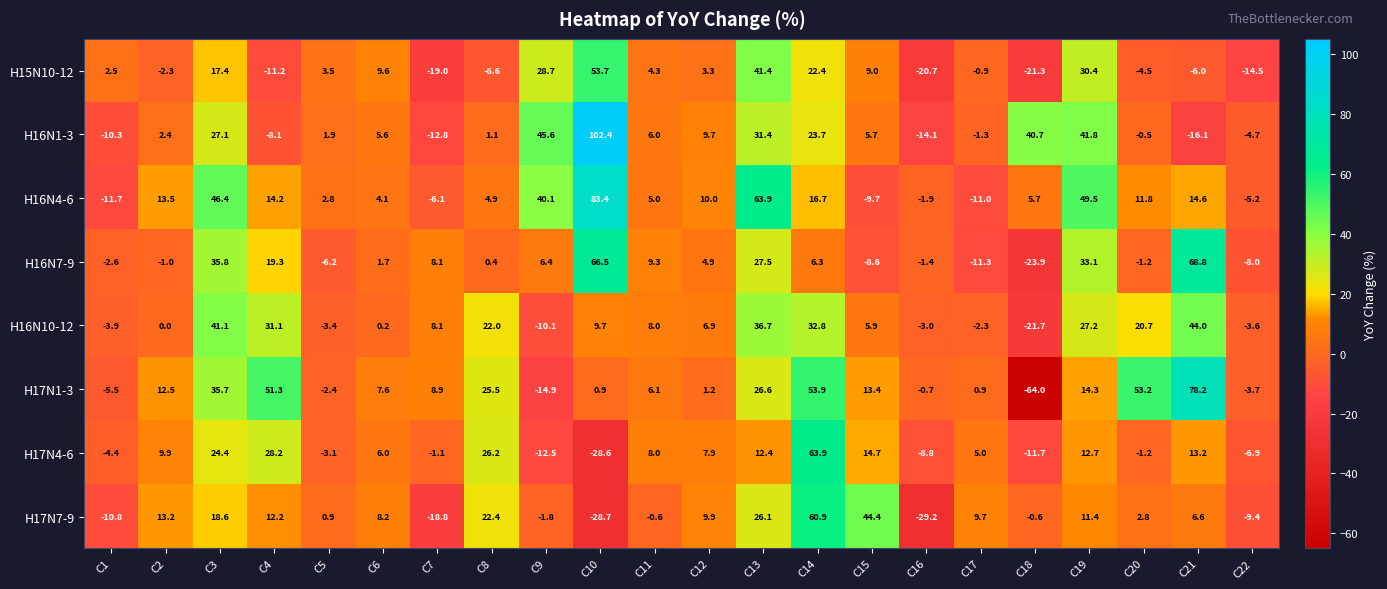

What is the smallest value displayed?

-64.0